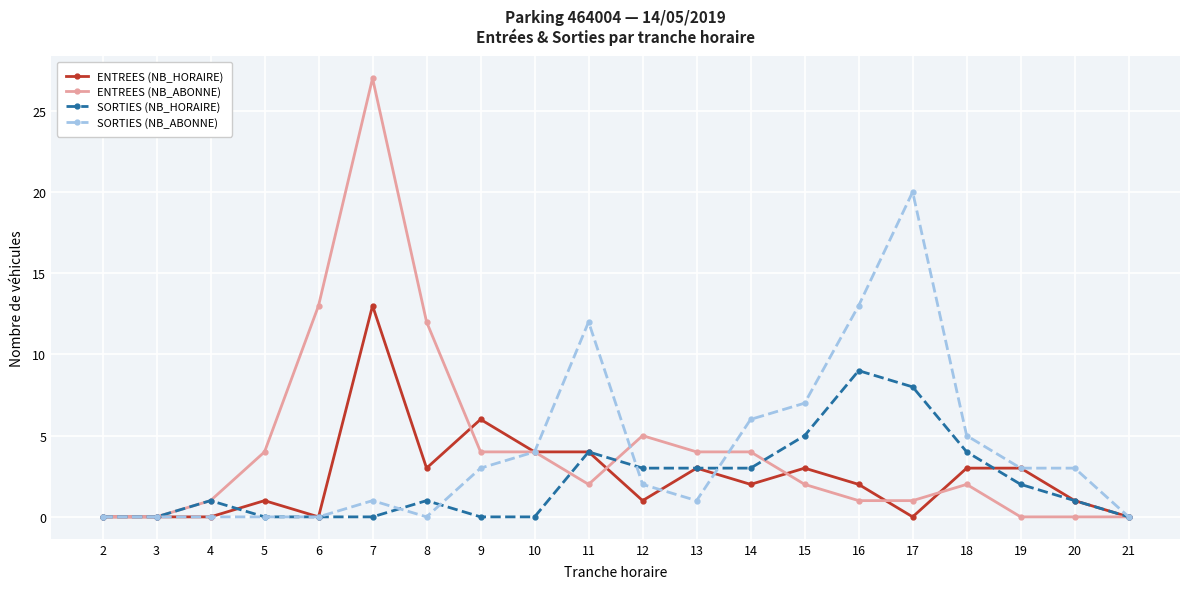

Which category has the highest value across all series?

7